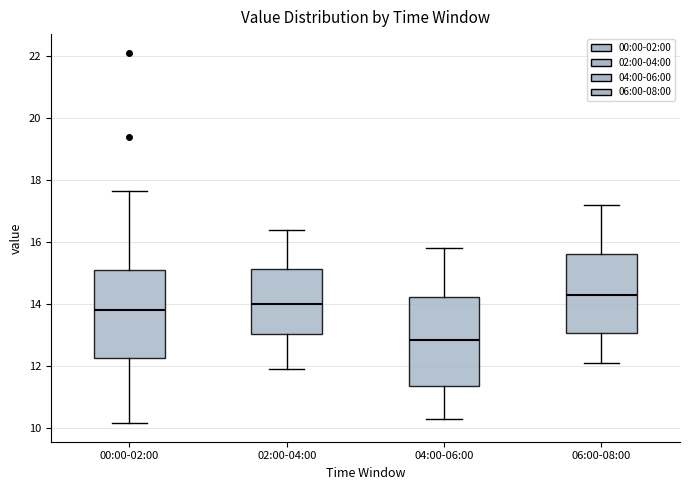

Where is the lower edge of the box for 02:00-04:00 on the y-axis? The values are not printed on the chart, so give them approximately, as read against the axis.

13.0